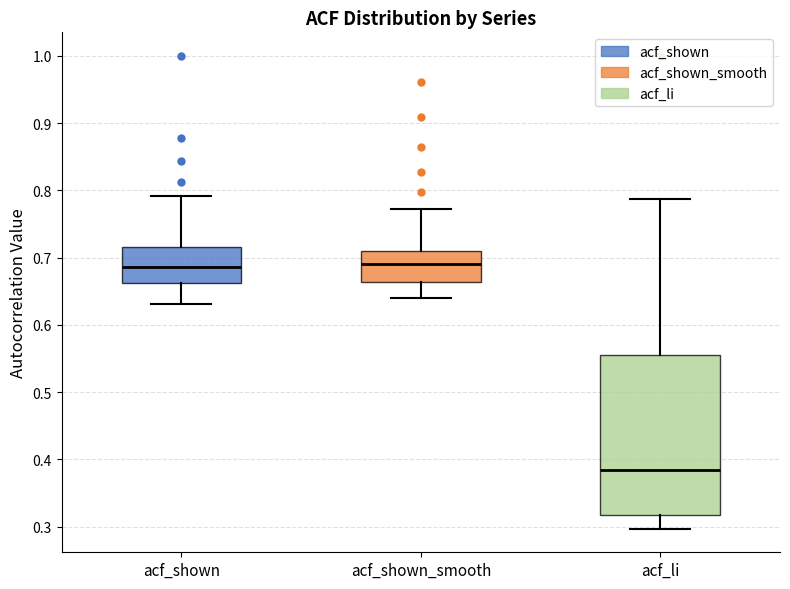

Reading left to right, transcribe this box plot: for each box, give where its median line is, the range the box spans, and where its two whiskers end, as read against the y-axis. The values are not printed on the chart, so give them approximately, as read against the axis.

acf_shown: median 0.69, box 0.66 to 0.72, whiskers 0.63 to 0.79
acf_shown_smooth: median 0.69, box 0.66 to 0.71, whiskers 0.64 to 0.77
acf_li: median 0.38, box 0.32 to 0.56, whiskers 0.30 to 0.79